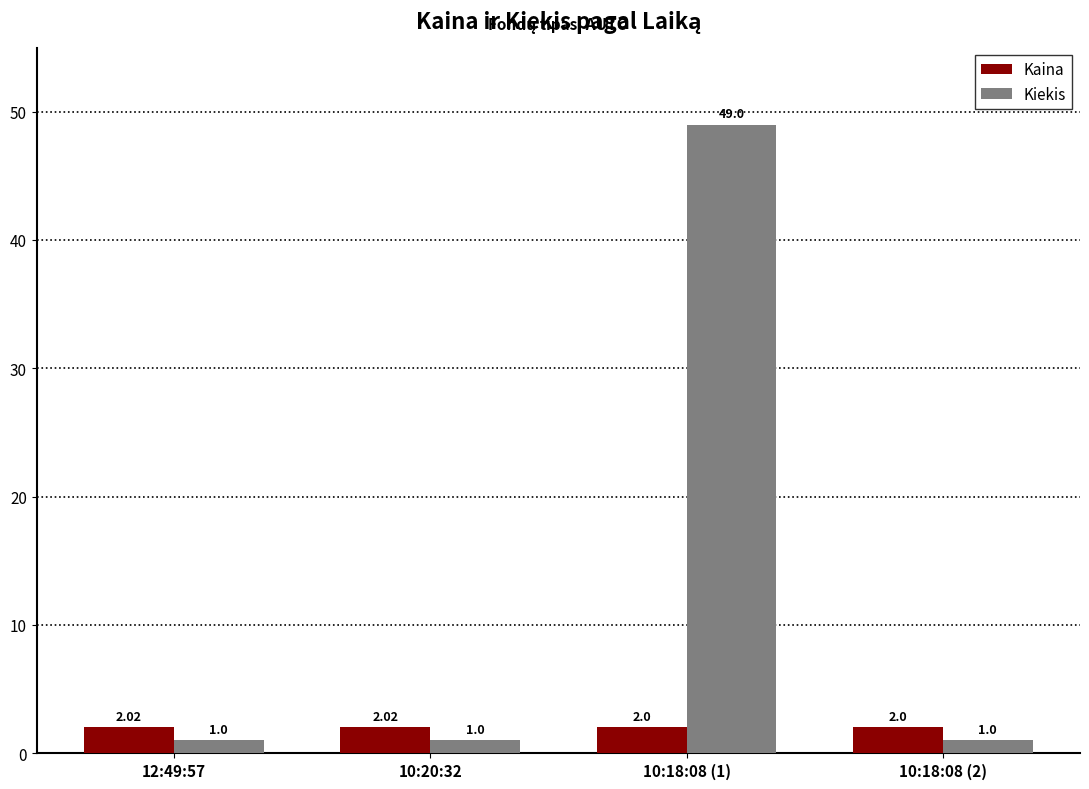

What is the minimum value shown in the chart?

1.0